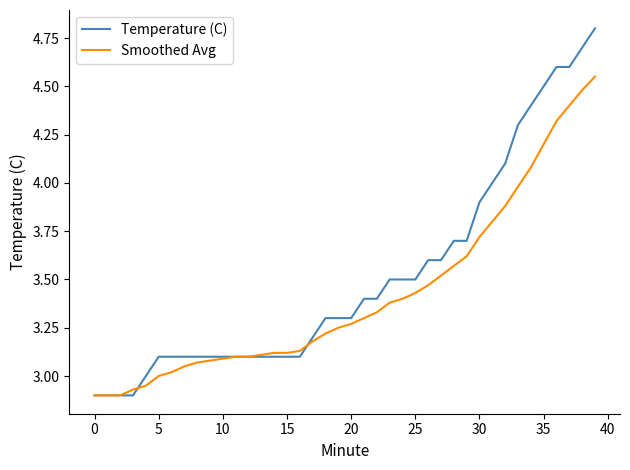

Rank the series by their maximum value, from highest to lowest.

Temperature (C), Smoothed Avg